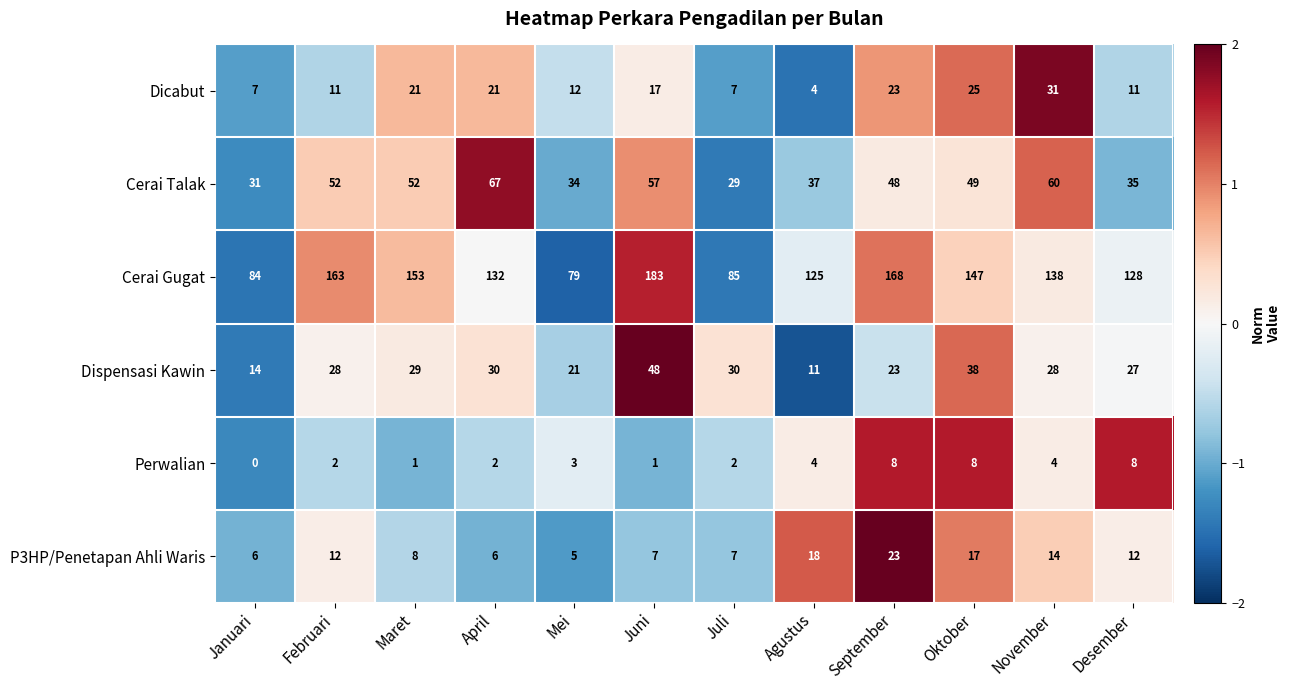

Which series has the widest spread of values?

Cerai Gugat